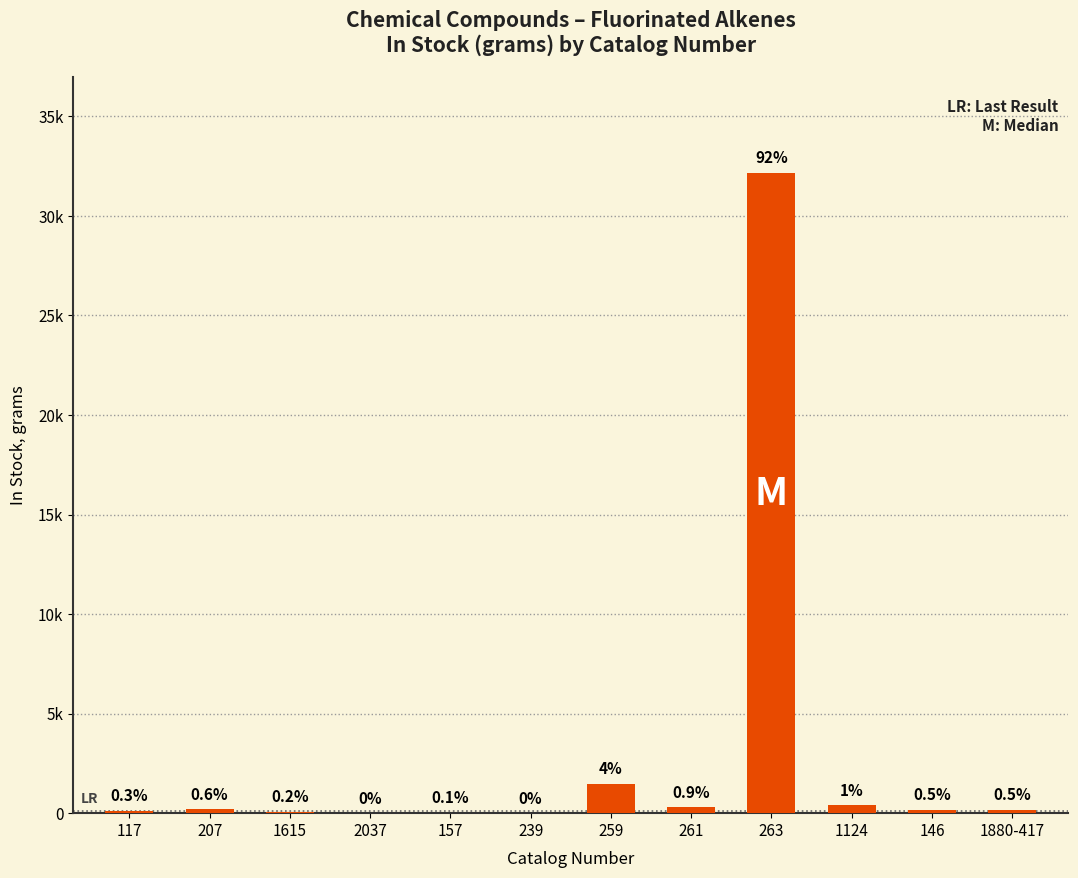

What is the value of the 1st bar from the left?

110